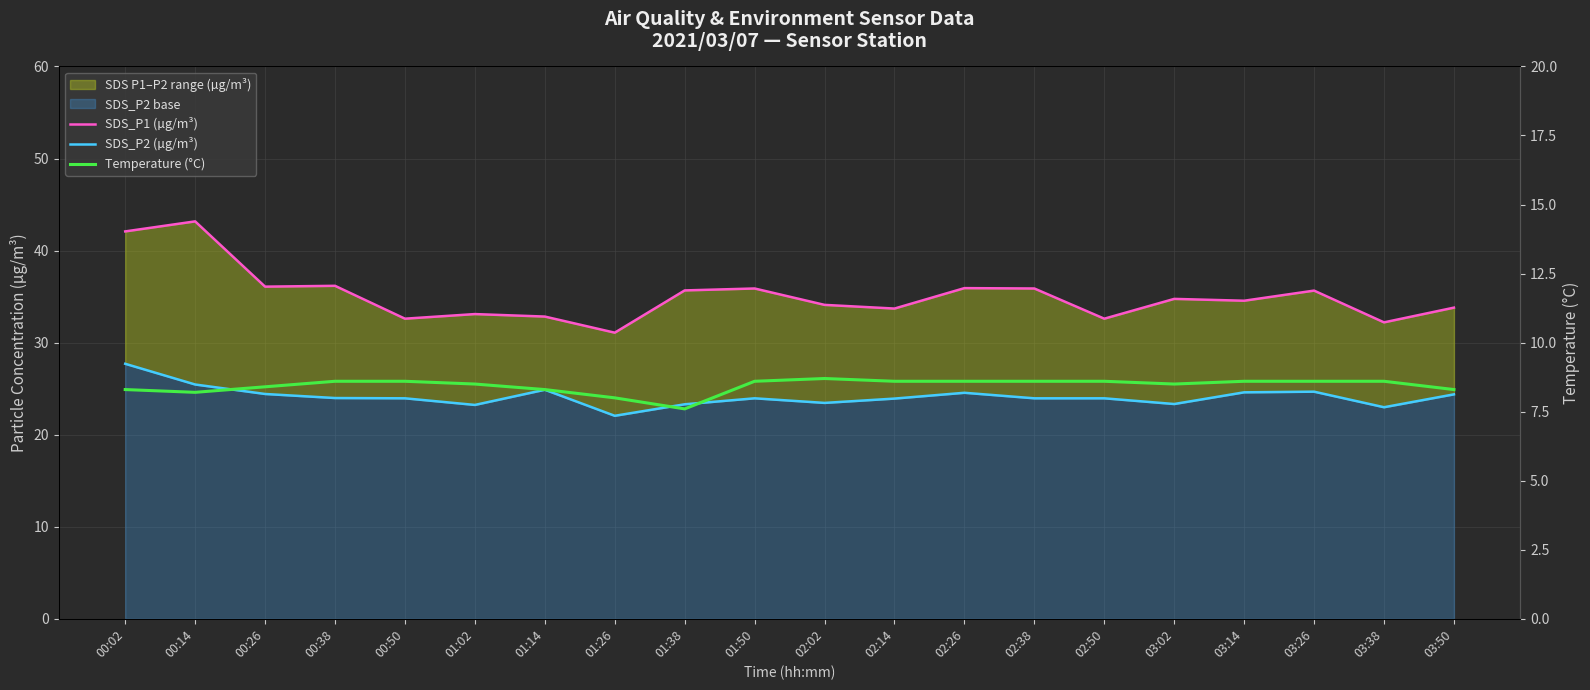

How many interior local peaks does the SDS_P1 (µg/m³) series have?

7